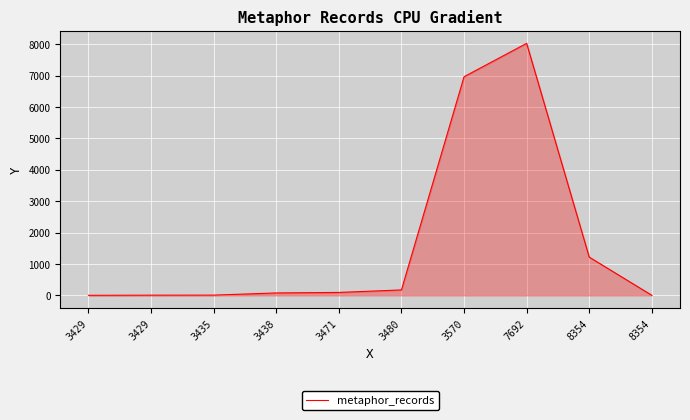

How many lines are shown in the chart?

1